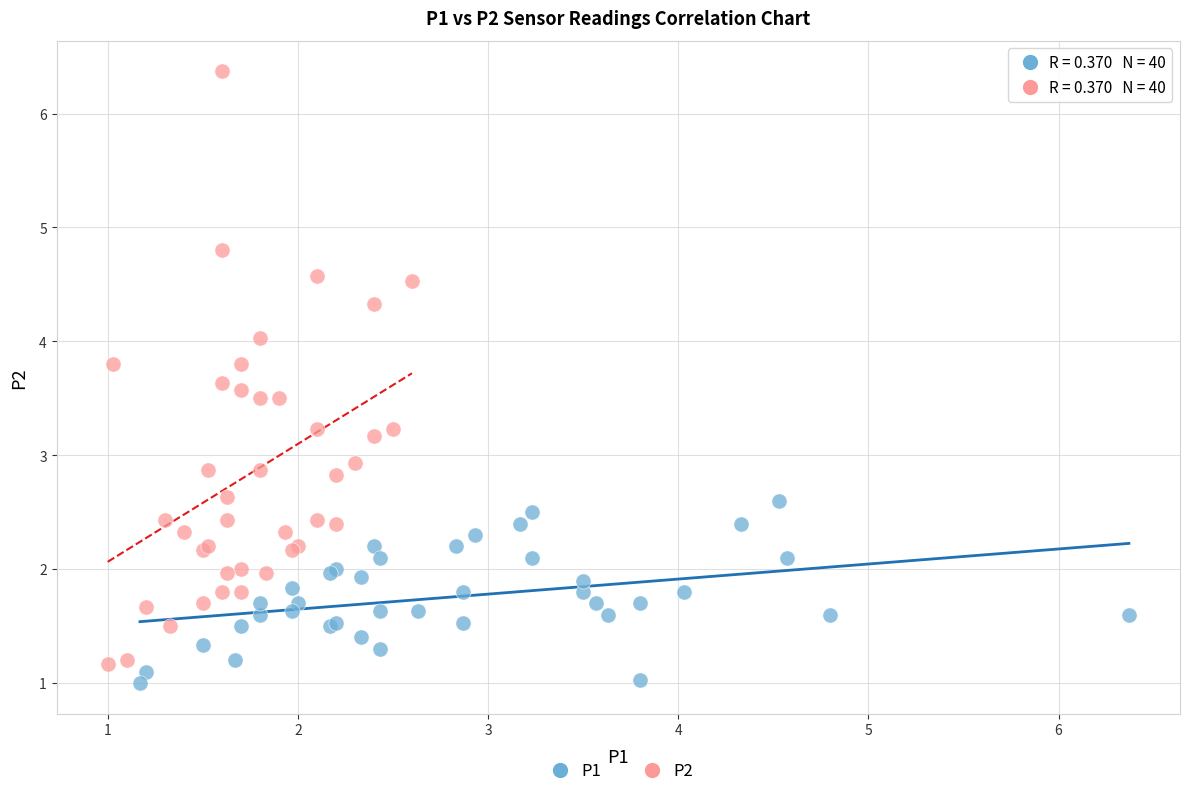

What are all the series names shown in the legend?

P1, P2